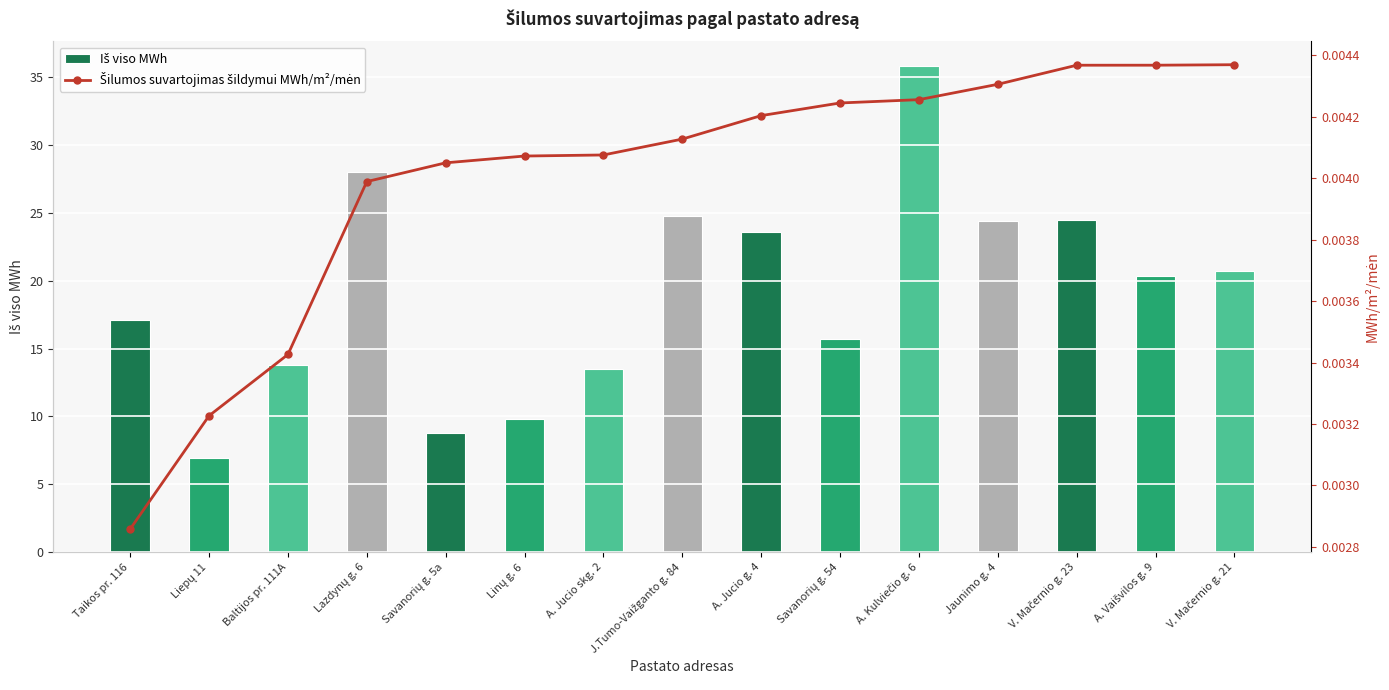

Reading left to right, what are all the values shown in this chart?

Iš viso MWh: Taikos pr. 116=17.1	Liepų 11=6.9	Baltijos pr. 111A=13.8	Lazdynų g. 6=28.0	Savanorių g. 5a=8.8	Linų g. 6=9.8	A. Jucio skg. 2=13.5	J.Tumo-Vaižganto g. 84=24.8	A. Jucio g. 4=23.6	Savanorių g. 54=15.7	A. Kulviečio g. 6=35.8	Jaunimo g. 4=24.4	V. Mačernio g. 23=24.5	A. Vaišvilos g. 9=20.3	V. Mačernio g. 21=20.7
Šilumos suvartojimas šildymui MWh/m²/mėn: Taikos pr. 116=0.0	Liepų 11=0.0	Baltijos pr. 111A=0.0	Lazdynų g. 6=0.0	Savanorių g. 5a=0.0	Linų g. 6=0.0	A. Jucio skg. 2=0.0	J.Tumo-Vaižganto g. 84=0.0	A. Jucio g. 4=0.0	Savanorių g. 54=0.0	A. Kulviečio g. 6=0.0	Jaunimo g. 4=0.0	V. Mačernio g. 23=0.0	A. Vaišvilos g. 9=0.0	V. Mačernio g. 21=0.0